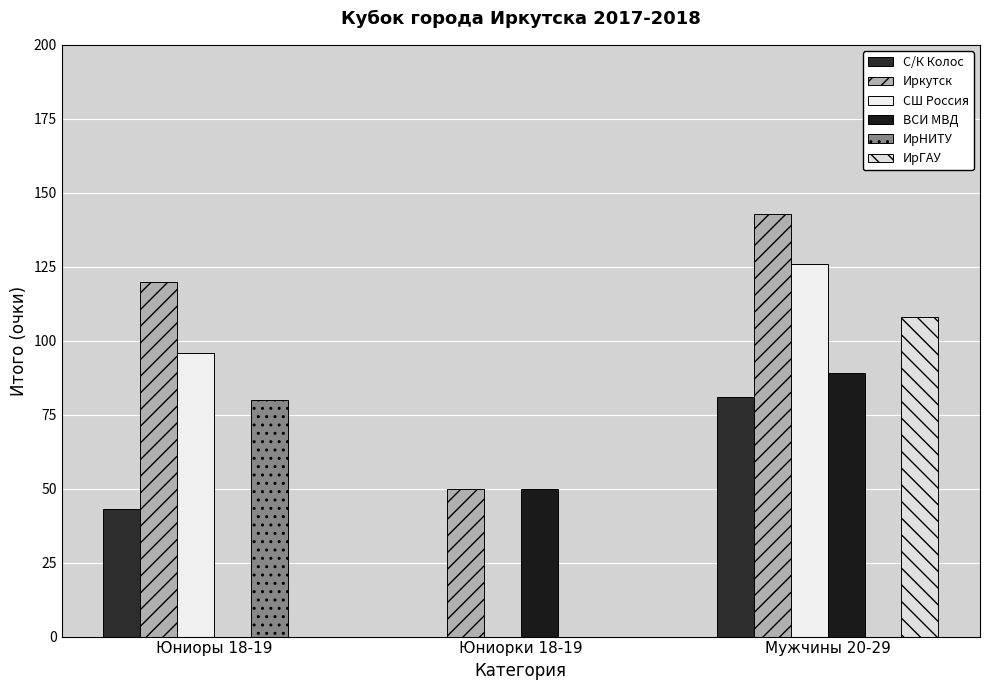

What is the difference between the ВСИ МВД values at Юниорки 18-19 and Мужчины 20-29?

39